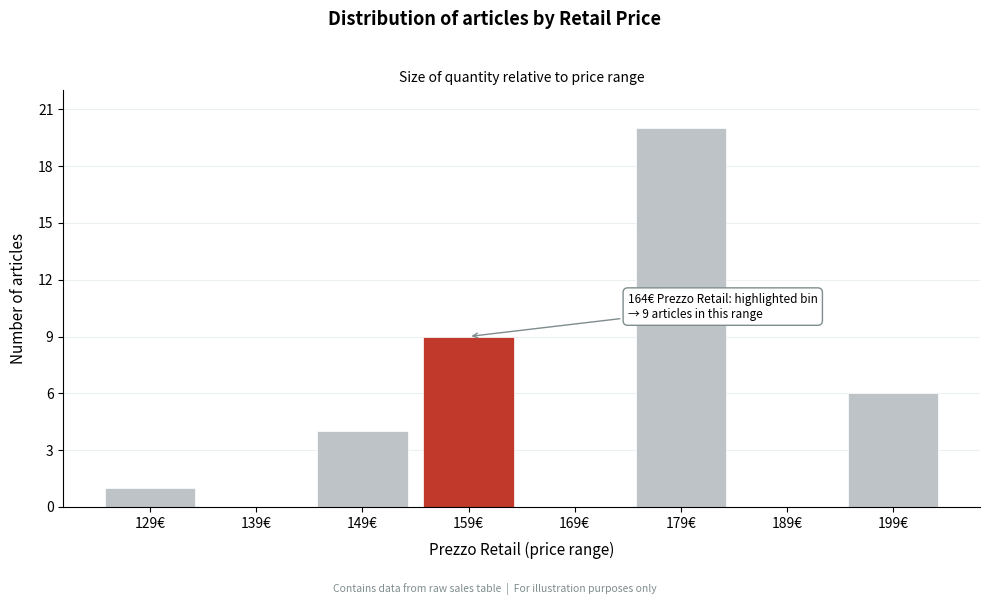

Reading left to right, what are all the values shown in this chart?

129€=1	139€=0	149€=4	159€=9	169€=0	179€=20	189€=0	199€=6